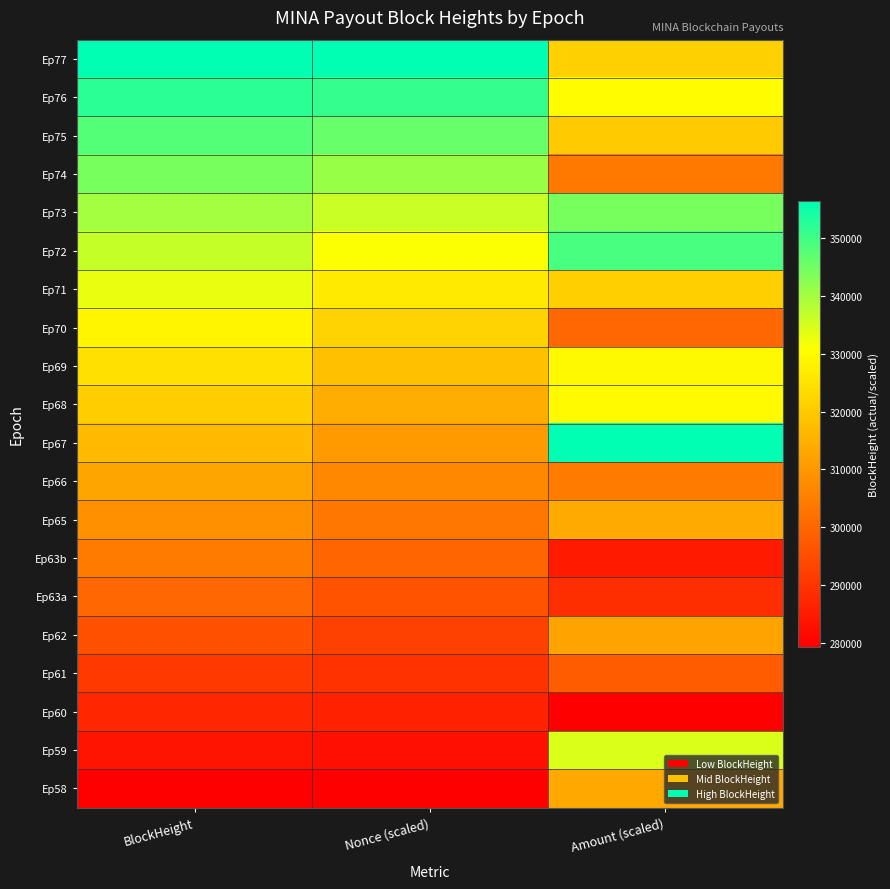

List the series in order of their peak value, lowest first.

Ep60, Ep61, Ep63a, Ep63b, Ep62, Ep66, Ep58, Ep65, Ep70, Ep69, Ep68, Ep71, Ep59, Ep74, Ep73, Ep75, Ep72, Ep76, Ep77, Ep67